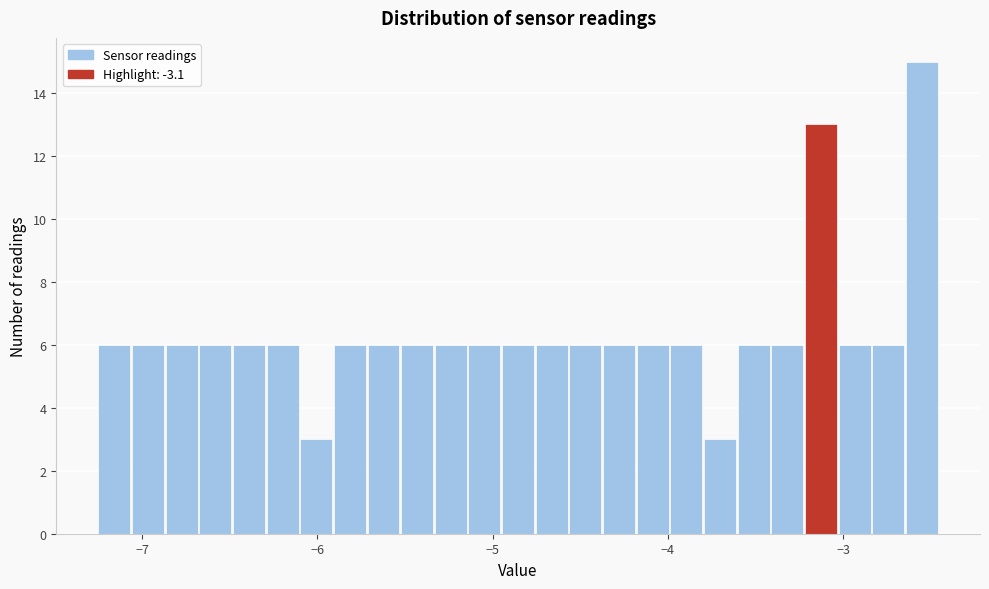

Read against the x-axis, roughly where is the centre of the tallest bar?

-2.6